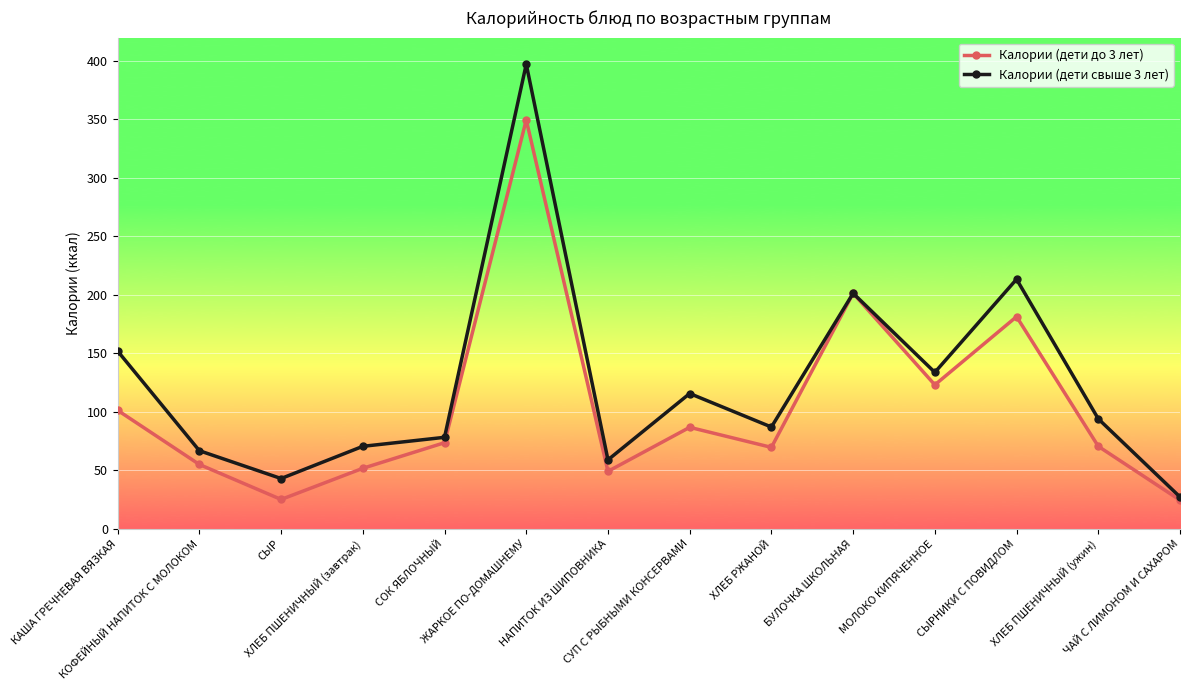

What is the value of the Калории (дети до 3 лет) point at the 7th from the left?

49.1